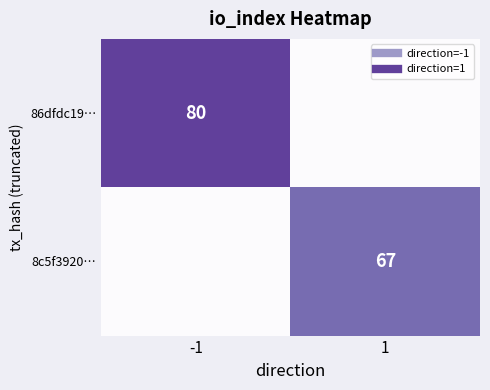

What is the average value of the 8c5f3920… series?

34